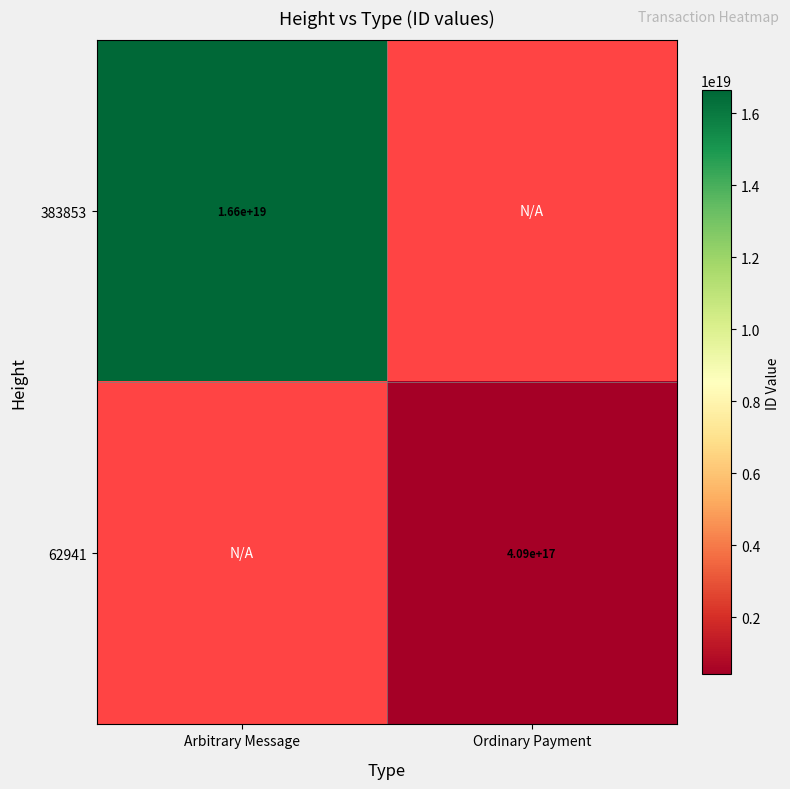

The 383853 series shows 16600000000000000000 at Arbitrary Message. True or false?

True